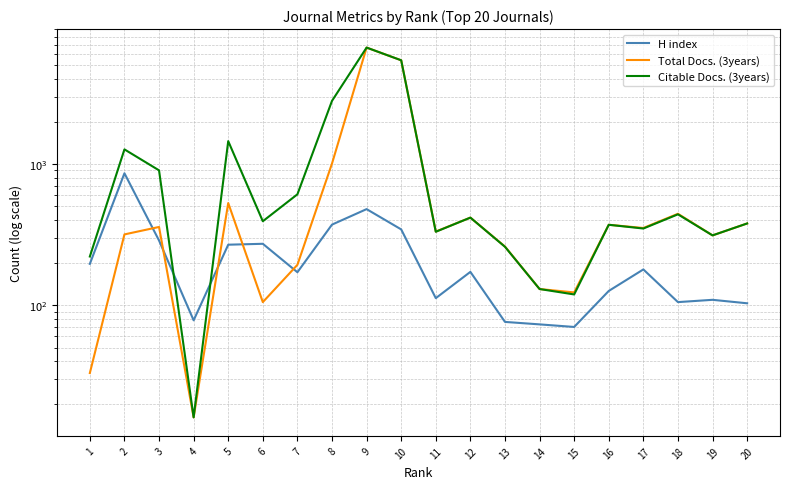

Rank the series at 10 from highest to lowest value.

Total Docs. (3years), Citable Docs. (3years), H index